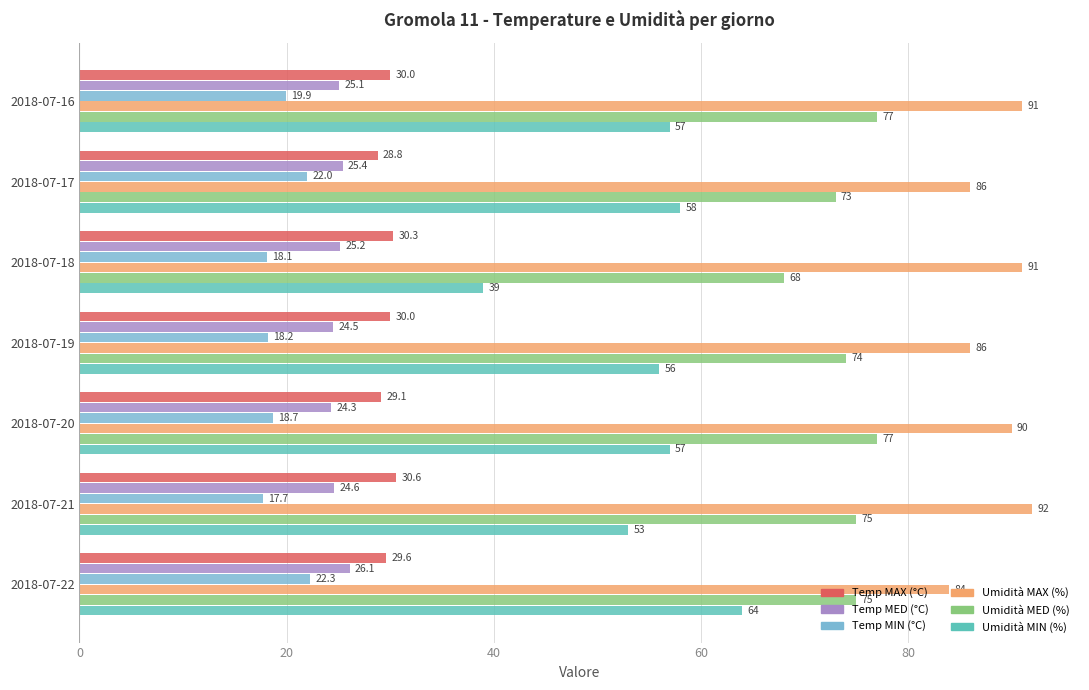

Where is Temp MED (°C) nearest to the value 25?

2018-07-16